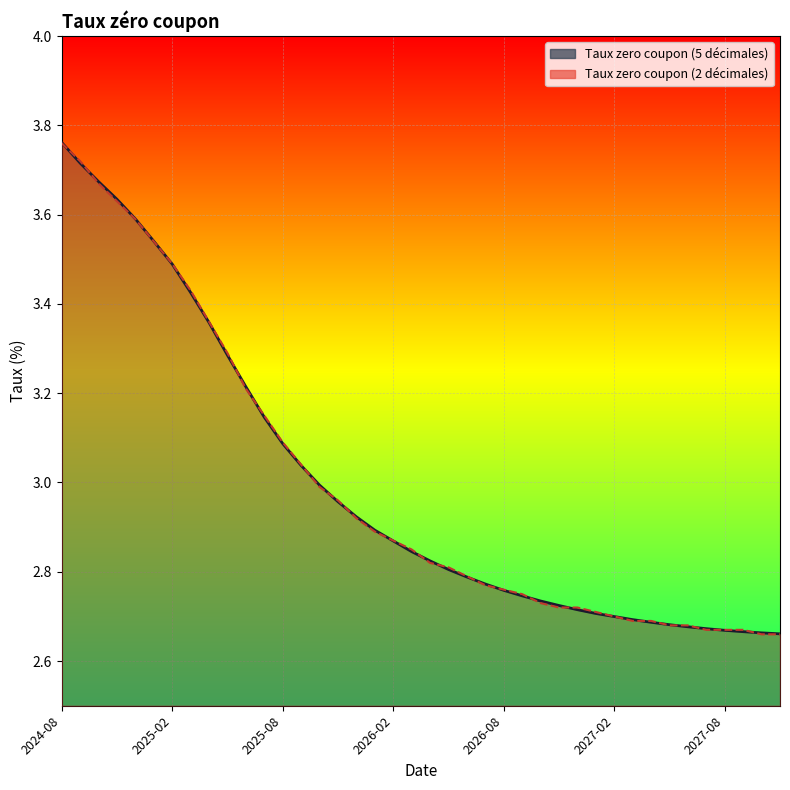

What are all the series names shown in the legend?

Taux zero coupon (5 décimales), Taux zero coupon (2 décimales)